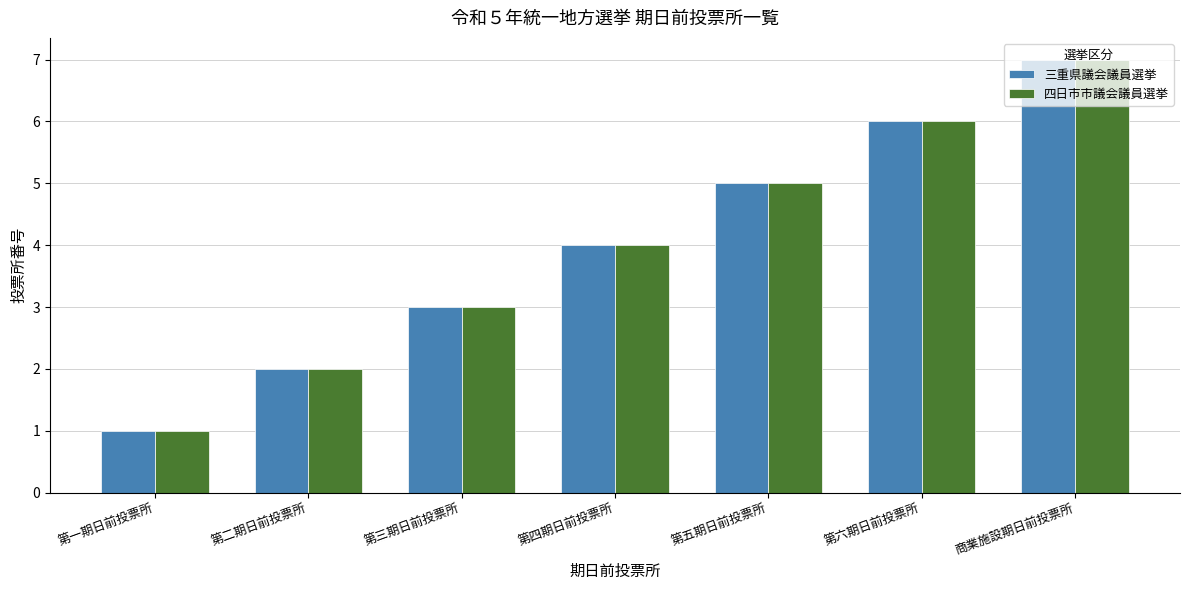

The value of 四日市市議会議員選挙 at 第一期日前投票所 is 1. True or false?

True